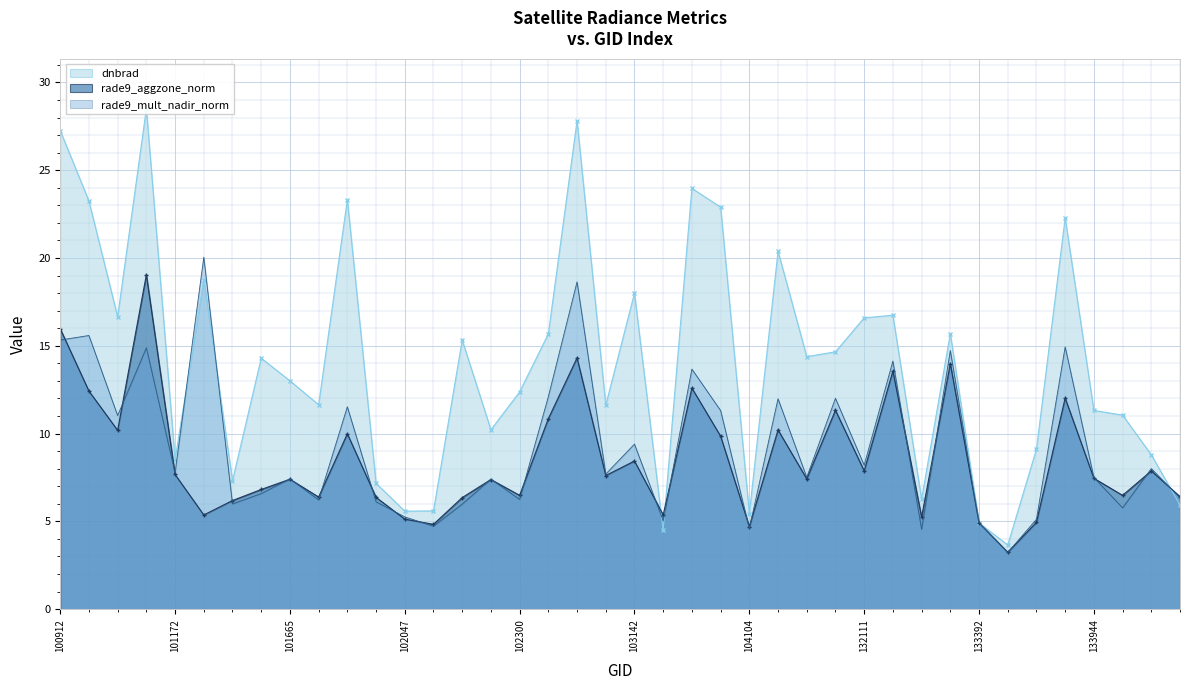

Between 18 and 35, which is larger?

18